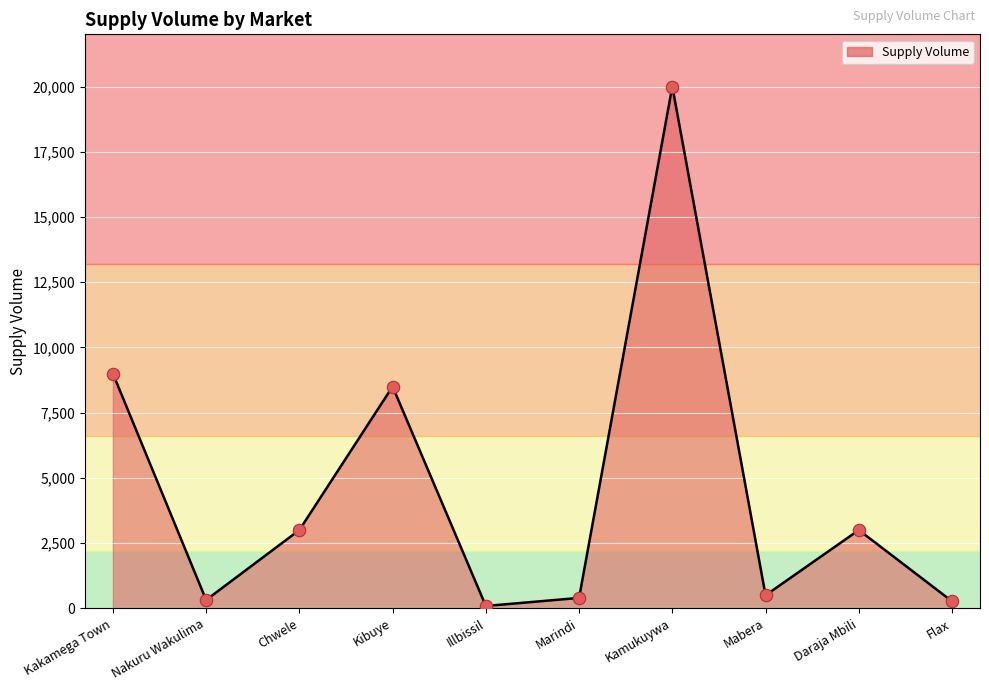

What is the change in value from Chwele to Kibuye?

+5500